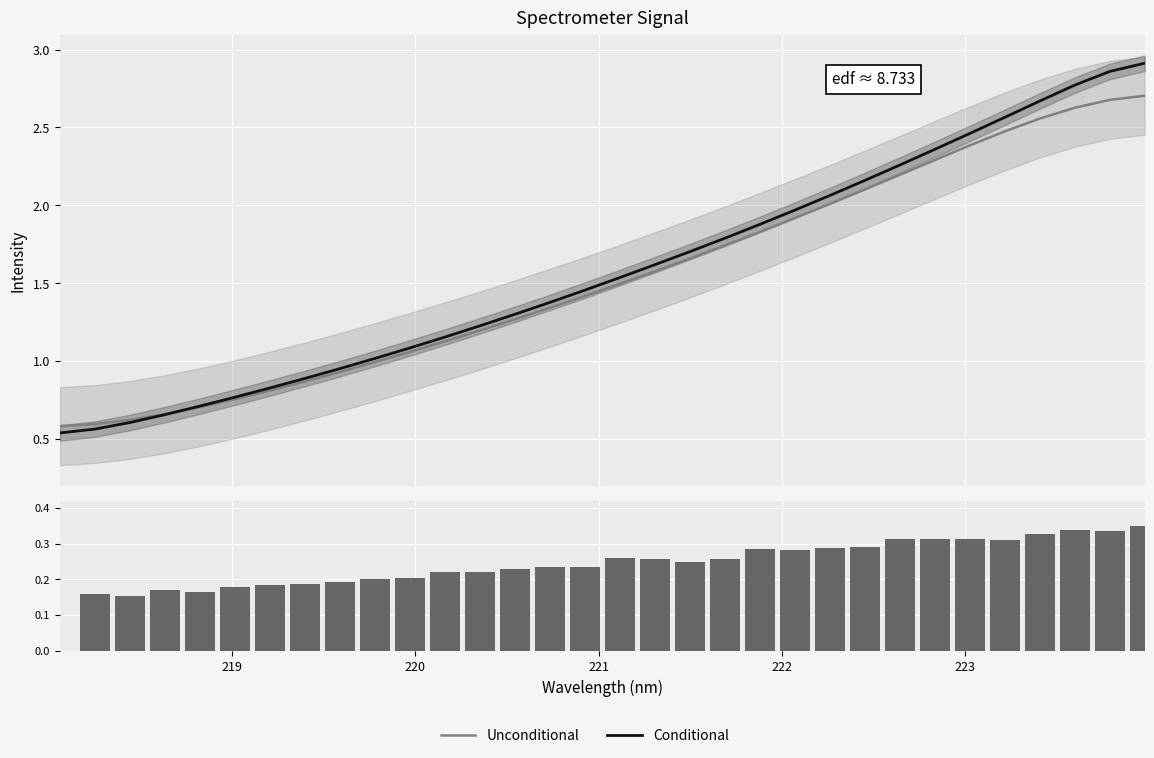

Which series has the largest total across all categories?

Conditional